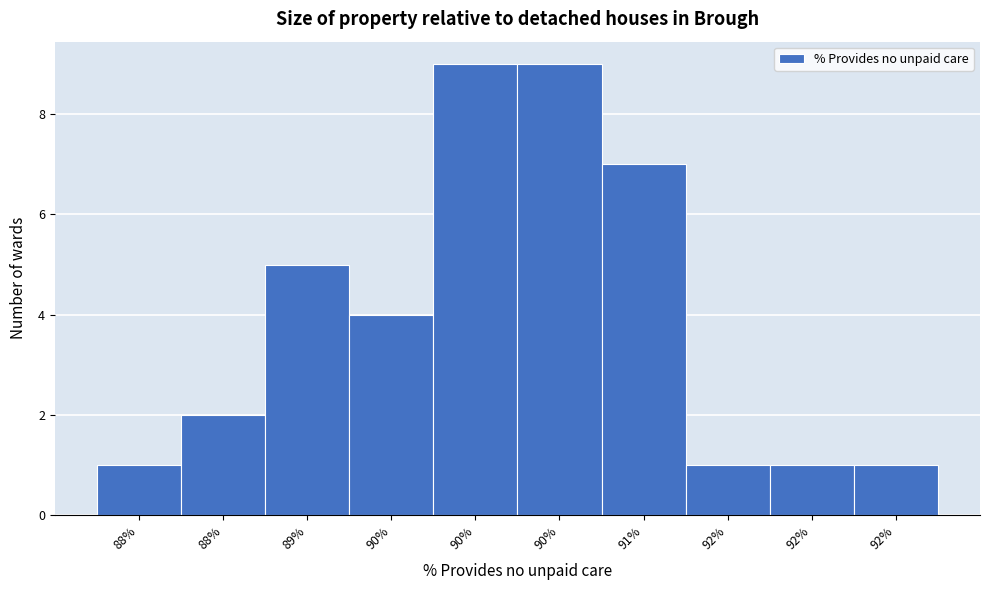

How many distinct data groups are displayed?

1